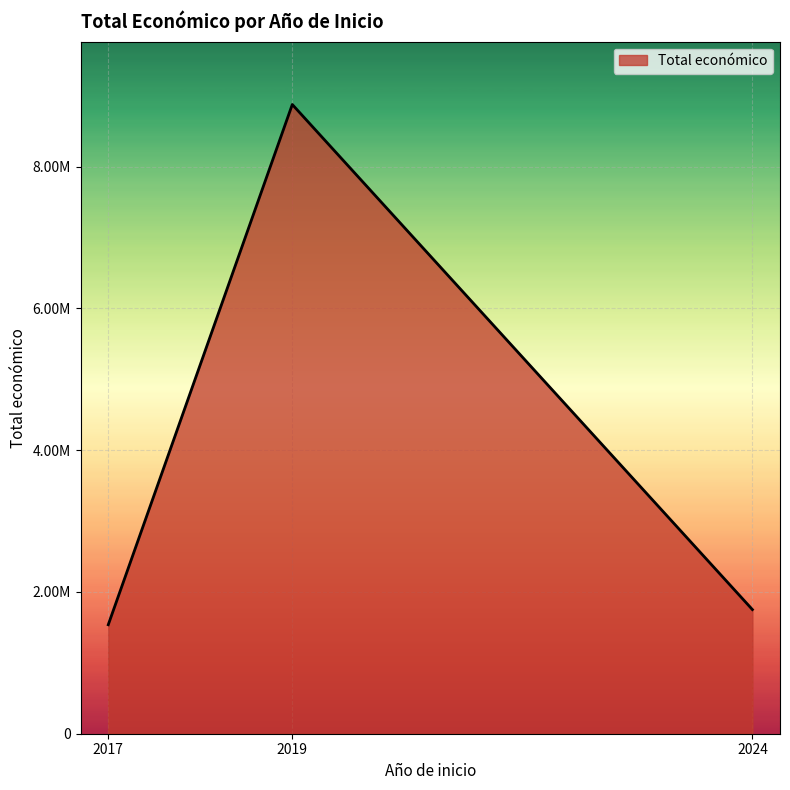

Does the chart display data point markers on the line(s)?

No